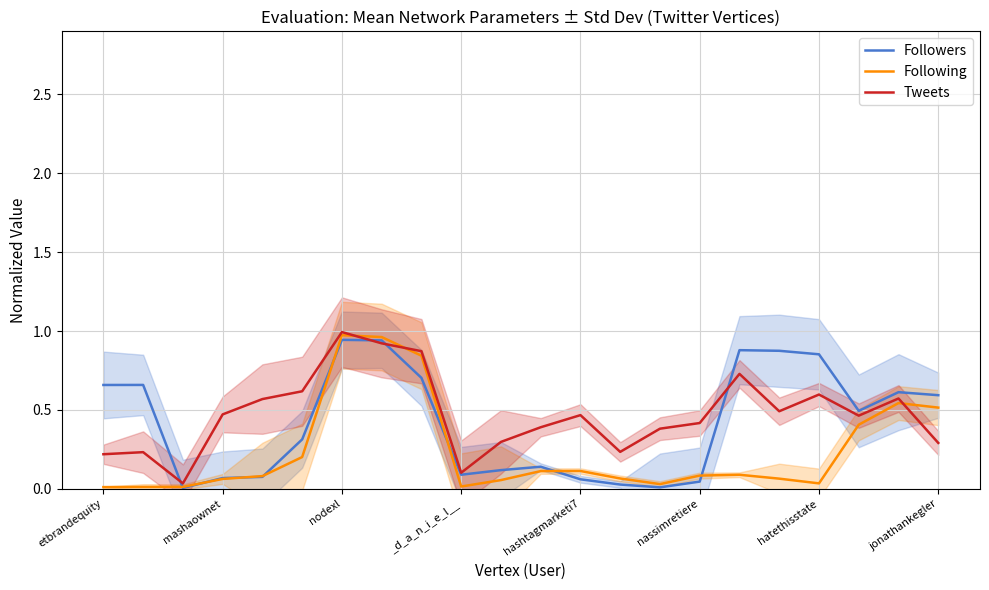

The Followers series shows 0.3 at hatethisstate. True or false?

False